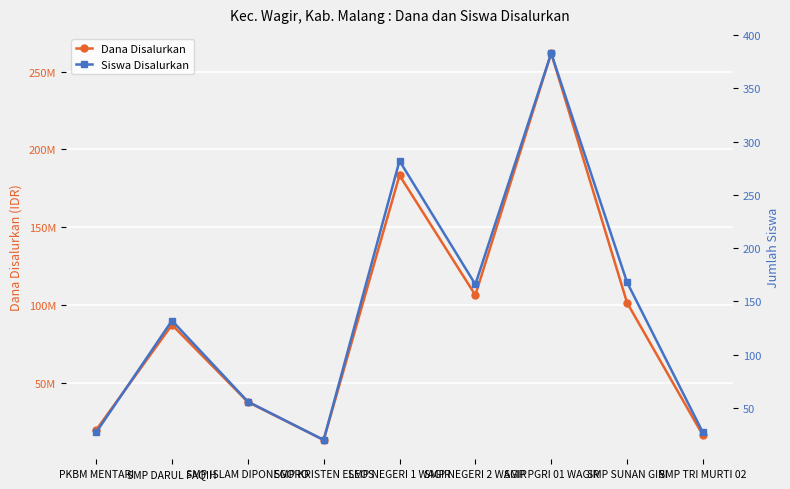

What are all the series names shown in the legend?

Dana Disalurkan, Siswa Disalurkan